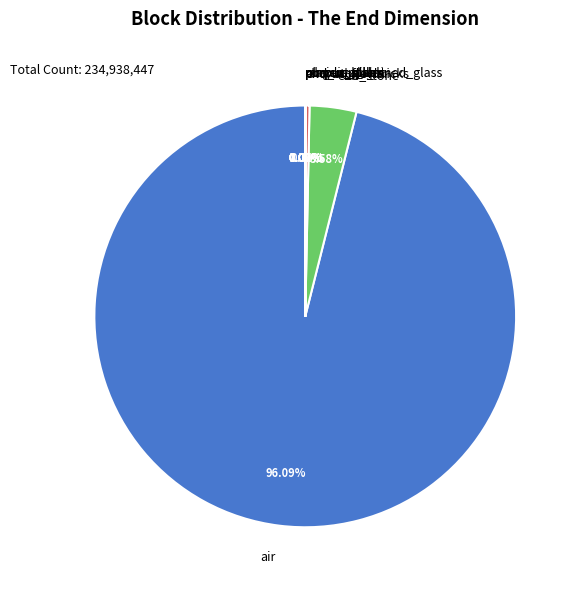

To the nearest percent, what is the difference between the largest and smallest slice percentages?

96%